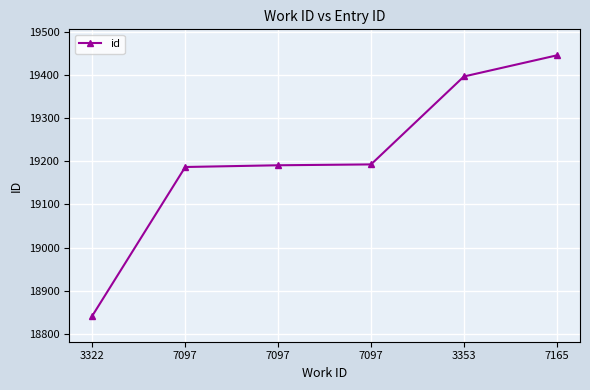

How many data points does each series have?

6